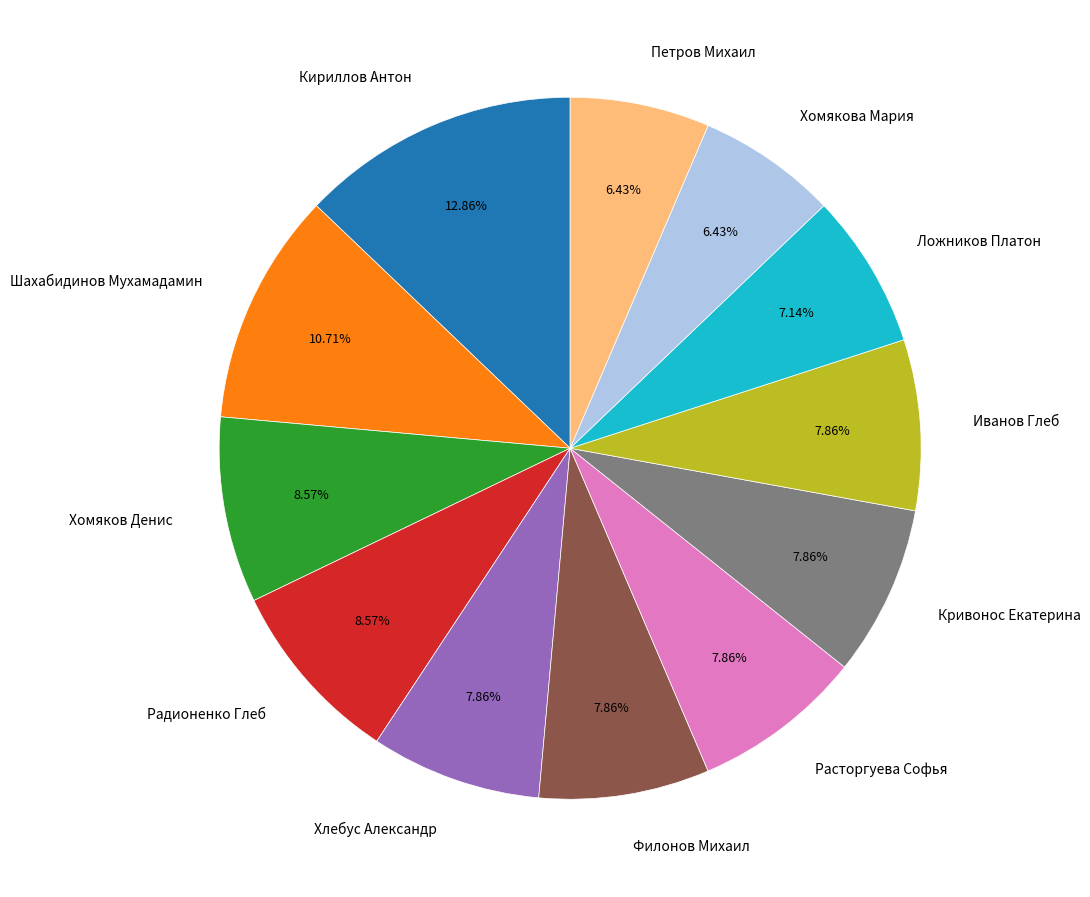

Count the number of slices in the pie.

12